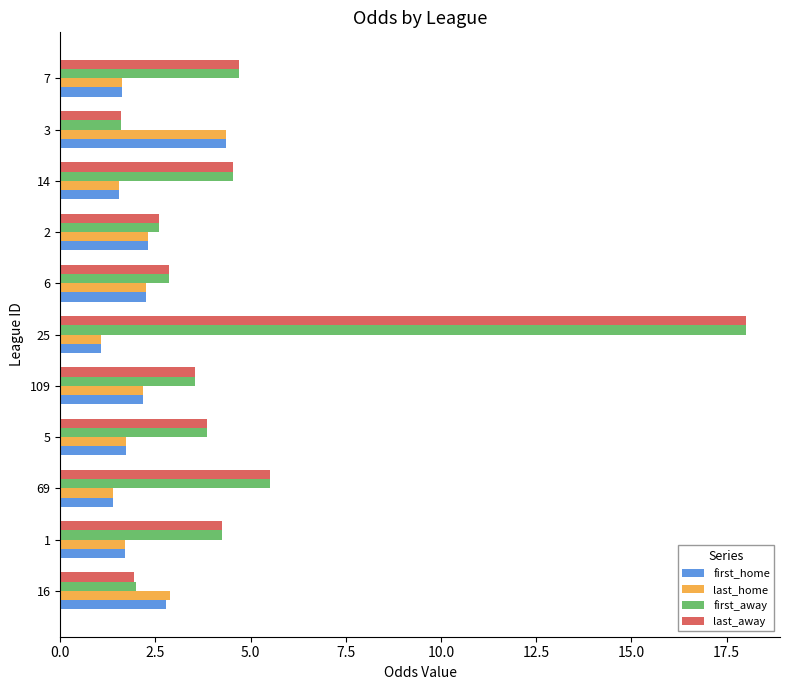

Is it true that last_home equals 1.4 at 69?

True